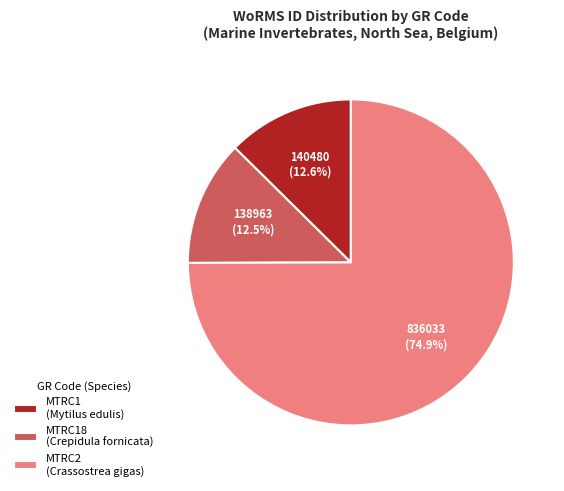

How much of the chart is everything except MTRC2 (Crassostrea gigas)?

25.1%